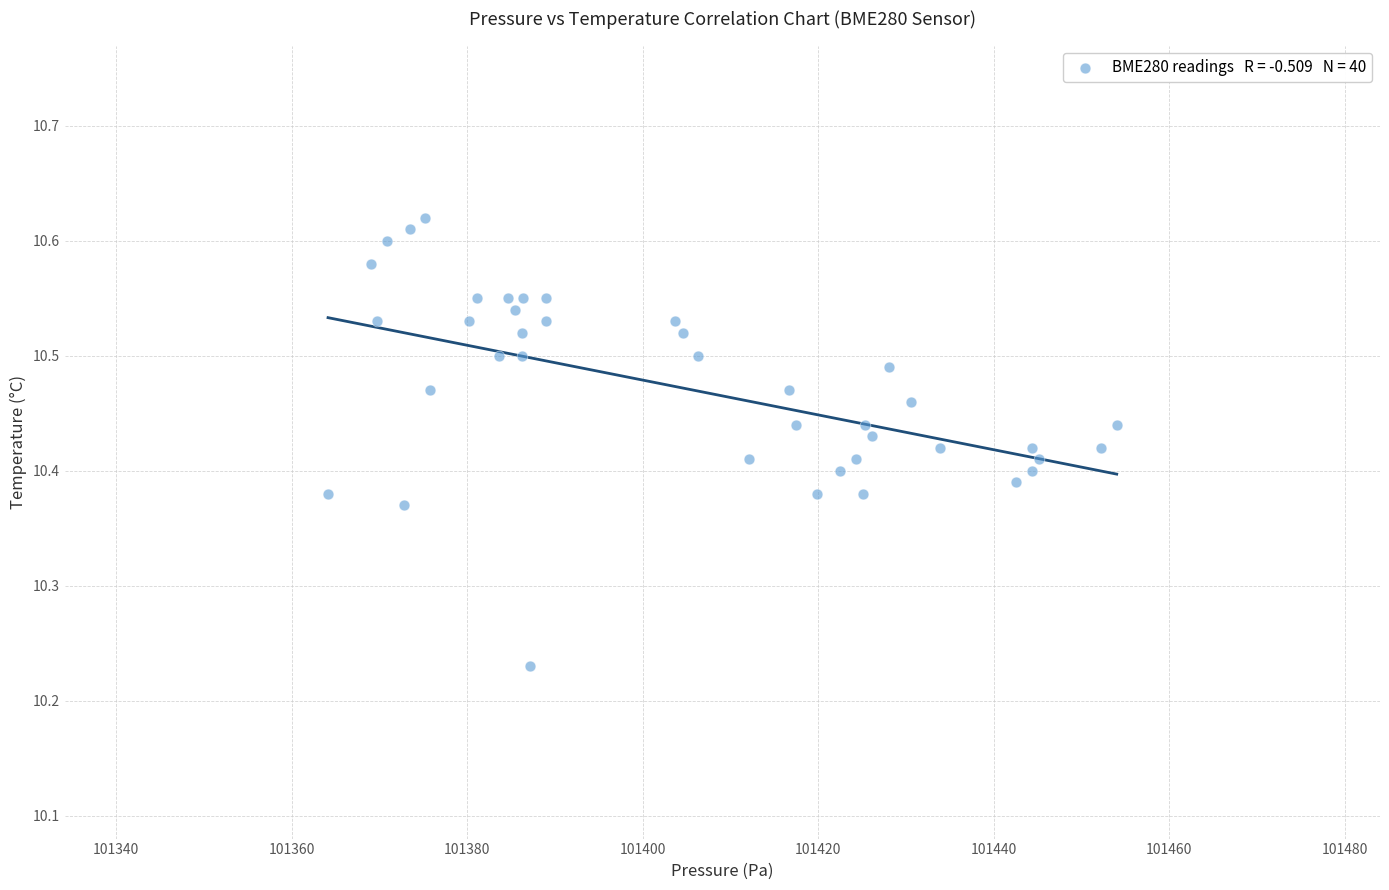

What is the range of X values (max minus min)?

89.9